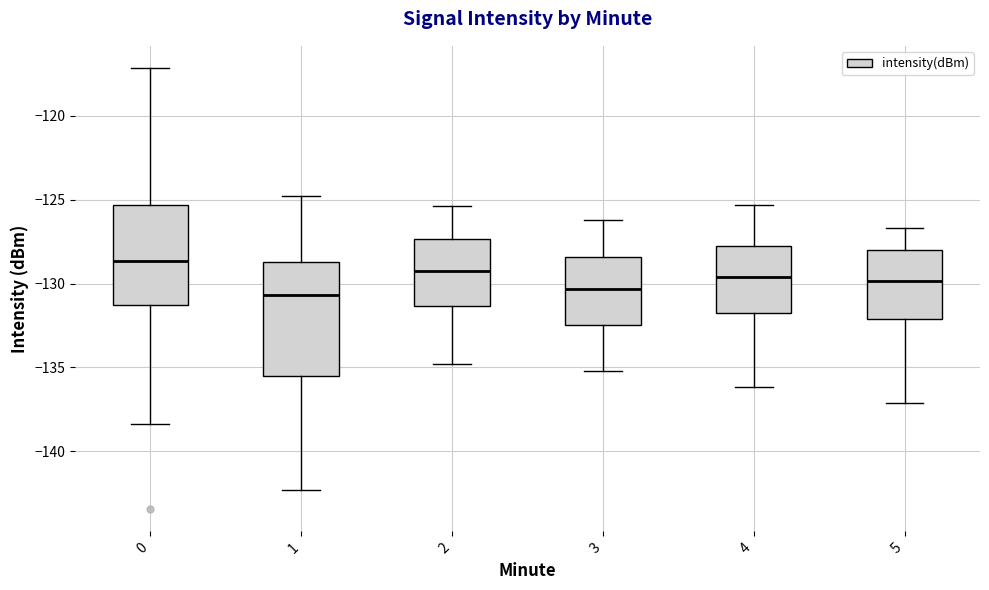

Reading left to right, read every box against the y-axis: the position of its median line, the range the box covers, and the ends of its whiskers. The values are not printed on the chart, so give them approximately, as read against the axis.

0: median -128.5, box -131.5 to -125.5, whiskers -138.5 to -117.0
1: median -130.5, box -135.5 to -128.5, whiskers -142.5 to -125.0
2: median -129.0, box -131.5 to -127.5, whiskers -135.0 to -125.5
3: median -130.5, box -132.5 to -128.5, whiskers -135.0 to -126.0
4: median -129.5, box -132.0 to -127.5, whiskers -136.0 to -125.5
5: median -130.0, box -132.0 to -128.0, whiskers -137.0 to -126.5